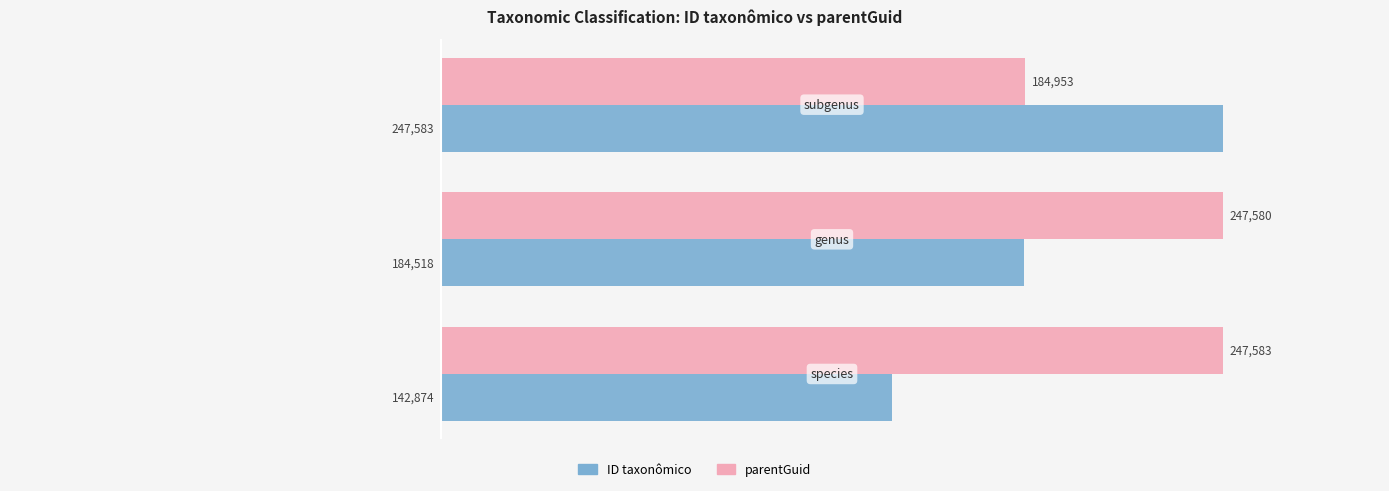

Which series has the largest total across all categories?

parentGuid